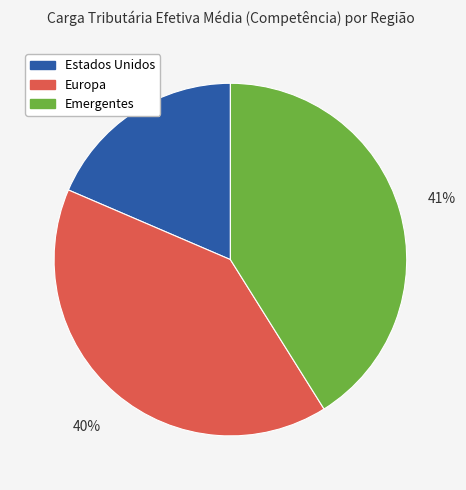

Combined, do Europa and Estados Unidos account for over 50%?

Yes